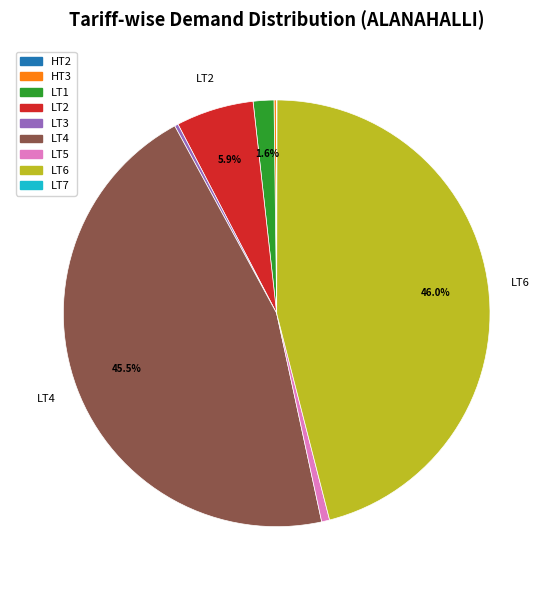

Is it true that LT2 is 1% of the pie?

False